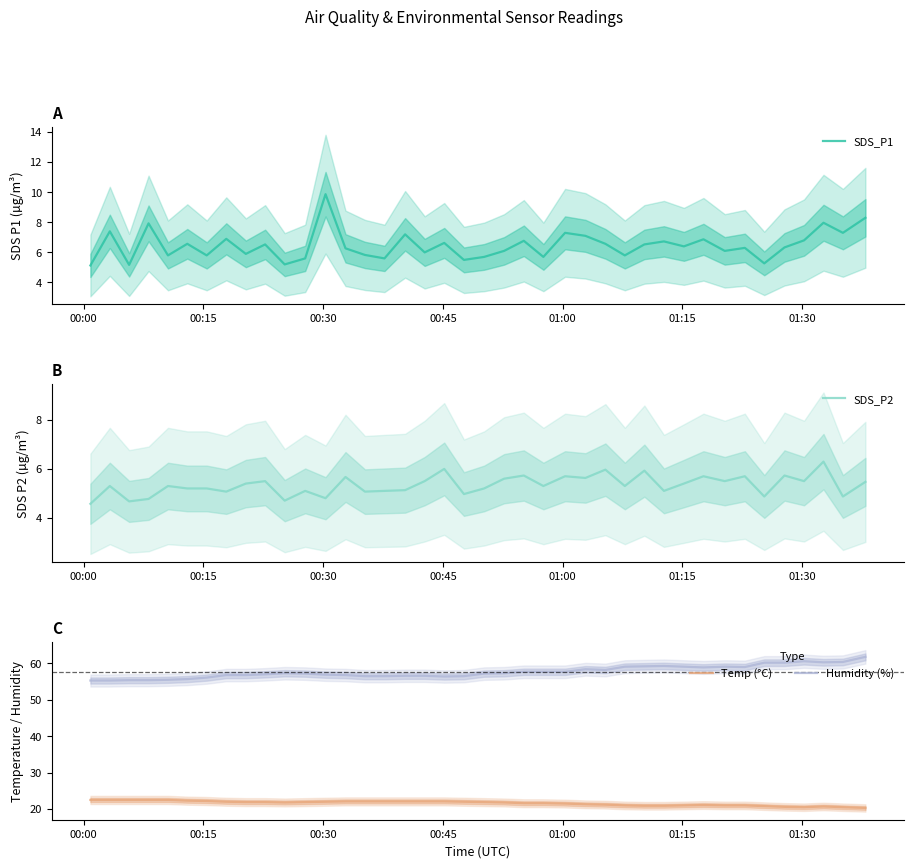

What are all the series names shown in the legend?

SDS_P1, SDS_P2, Temp (°C), Humidity (%)